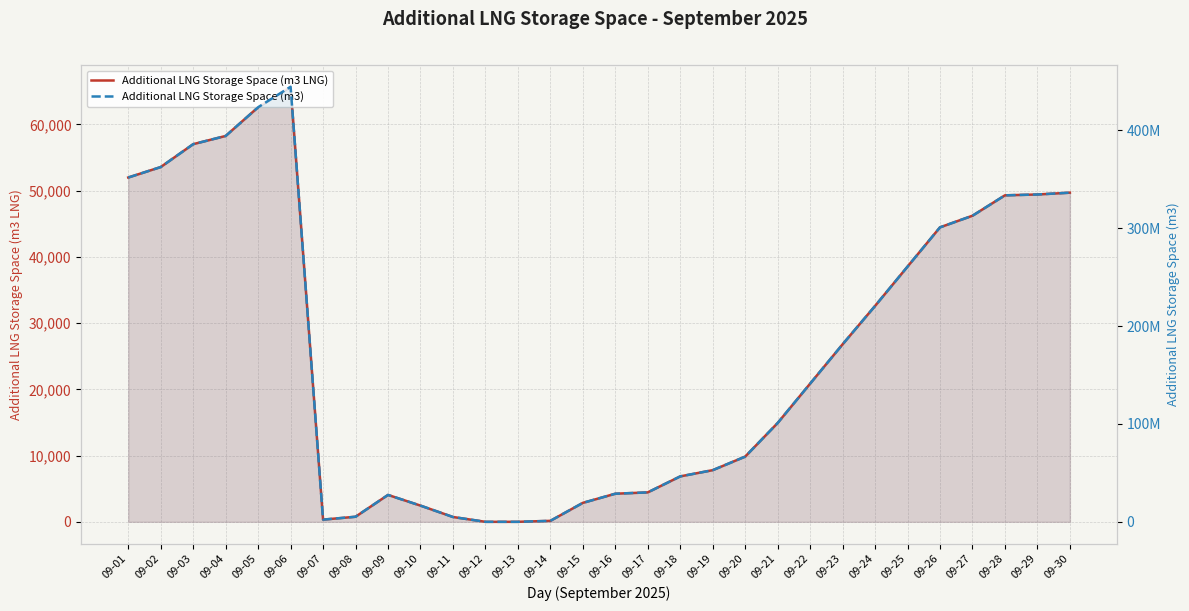

Reading right to left, extract all data points from this chart.

Additional LNG Storage Space (m3 LNG): 49692	49418	49291	46211	44460	38531	32591	26799	20859	14919	9844	7798	6859	4443	4242	2860	148	0	0	729	2448	4060	766	333	65683	62590	58255	57016	53561	51982
Additional LNG Storage Space (m3): 336415043	334560130	333705079	312850094	300995147	260857239	220644793	181432411	141220101	101007723	66650243	52795235	46437934	30080599	28723079	19365788	1008323	0	0	4936277	16578782	27486944	5192048	2254545	444675873	423738362	394391766	386000418	362610001	351918681